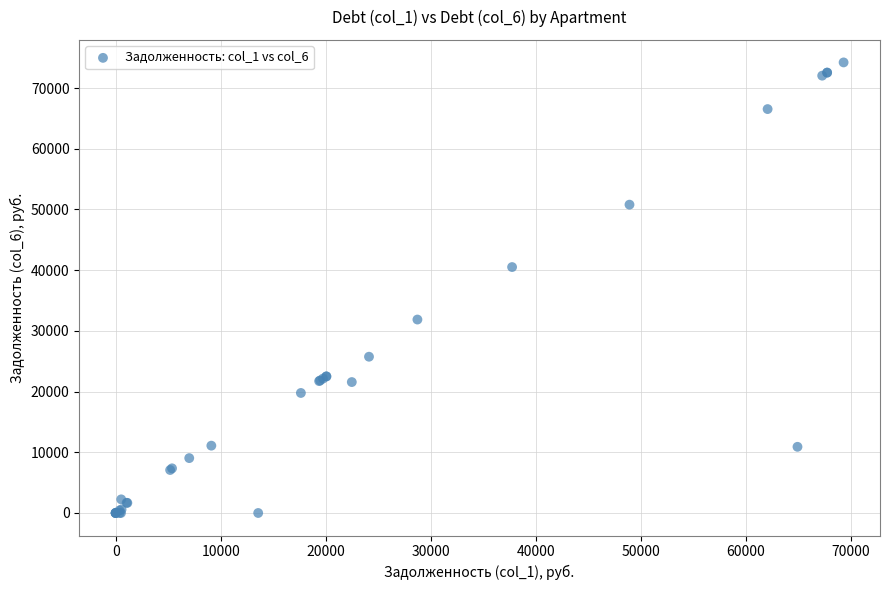

What Y value in the scatter plot is closest to 37113?

40513.7